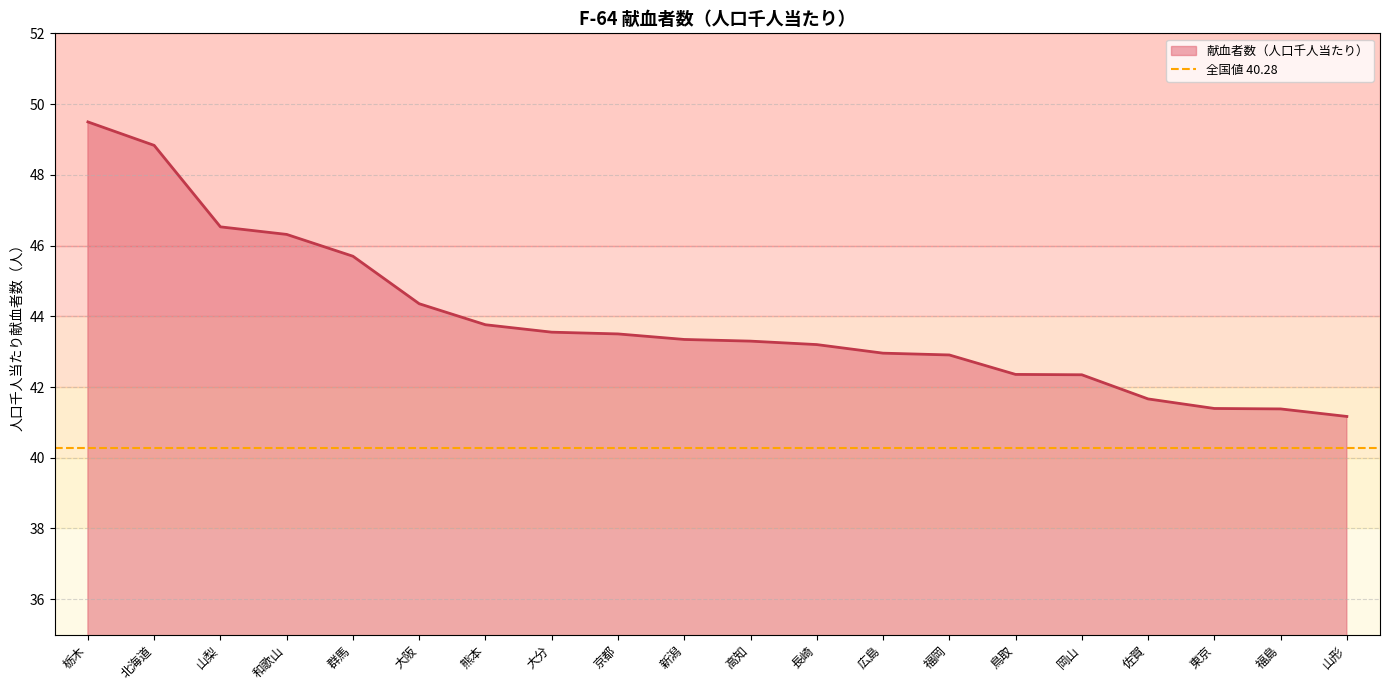

At which label is the value closest to 45?

大阪